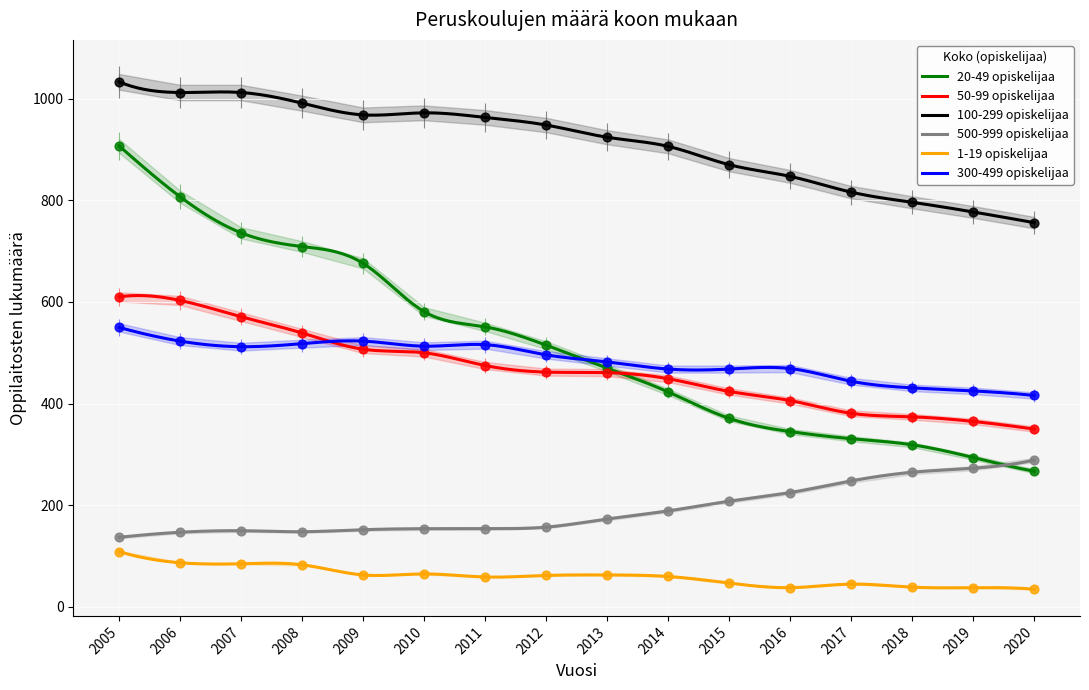

Which series has the largest Y range (max minus min)?

20-49 opiskelijaa